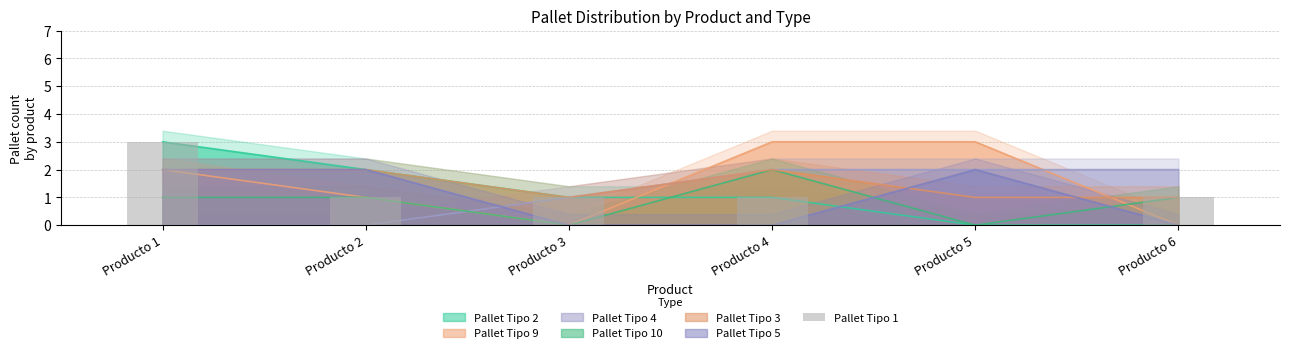

Between Producto 5 and Producto 1, which is larger?

Producto 1